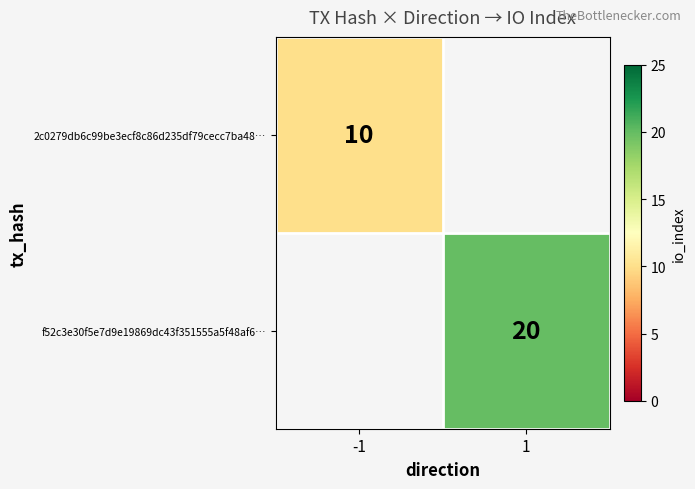

Which category has the highest value across all series?

1